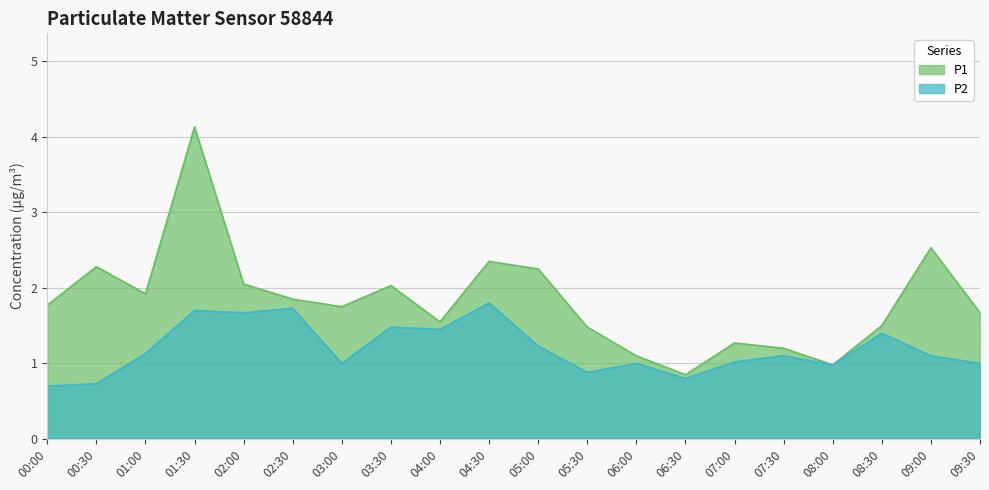

How many categories are shown in the chart?

20